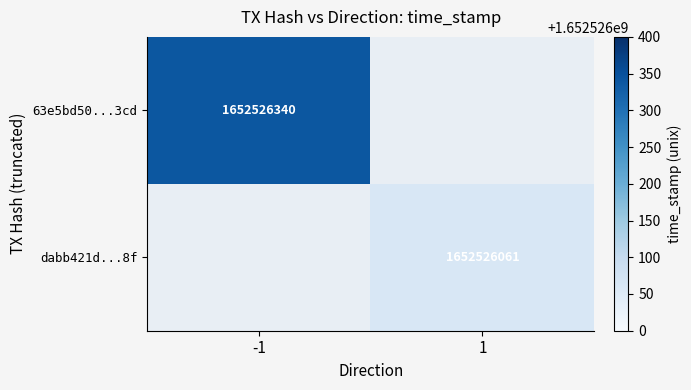

List the series in order of their peak value, highest first.

63e5bd50926cf1464f39c5fa20d04388545d3cd, dabb421dff9e235172a41b611630fbee906fc8f